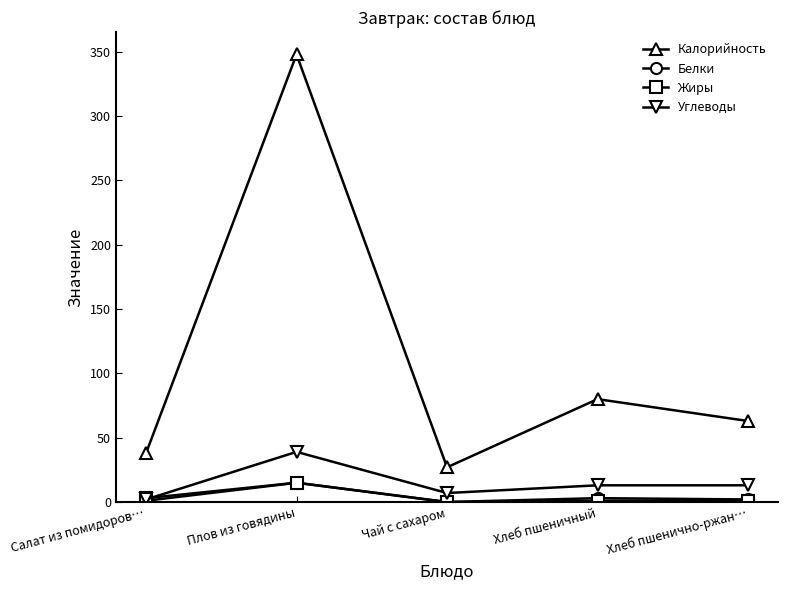

At which category is the sum across all series the highest?

Плов из говядины